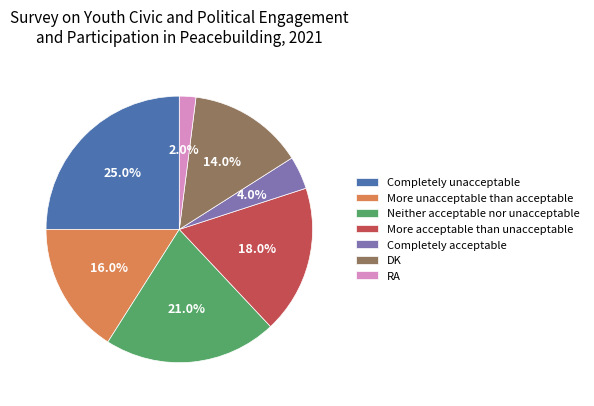

To the nearest percent, what is the average slice percentage?

14%